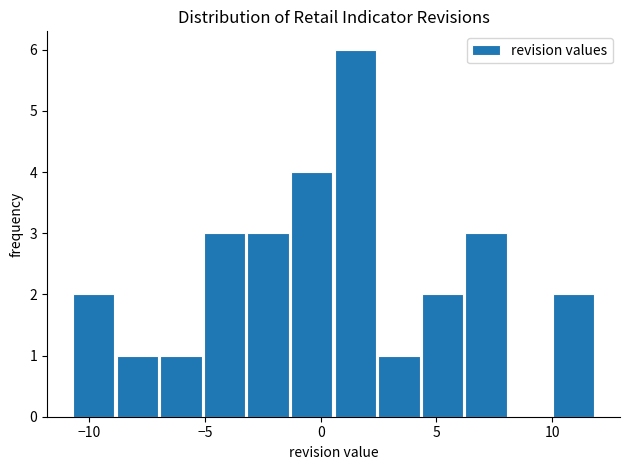

Read against the x-axis, roughly where is the centre of the tallest bar?

1.5